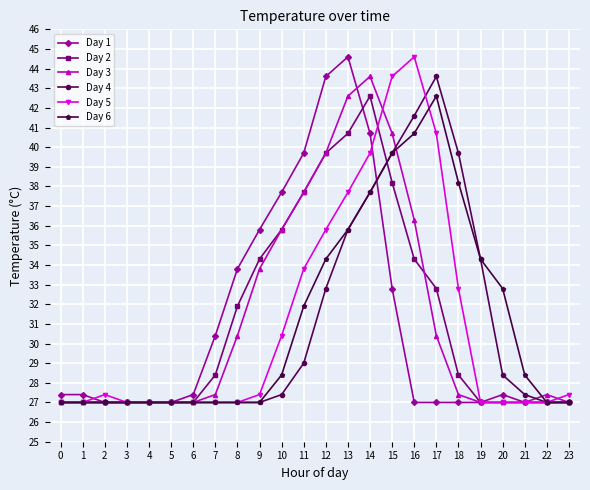

Where is Day 5 nearest to the value 35?

12